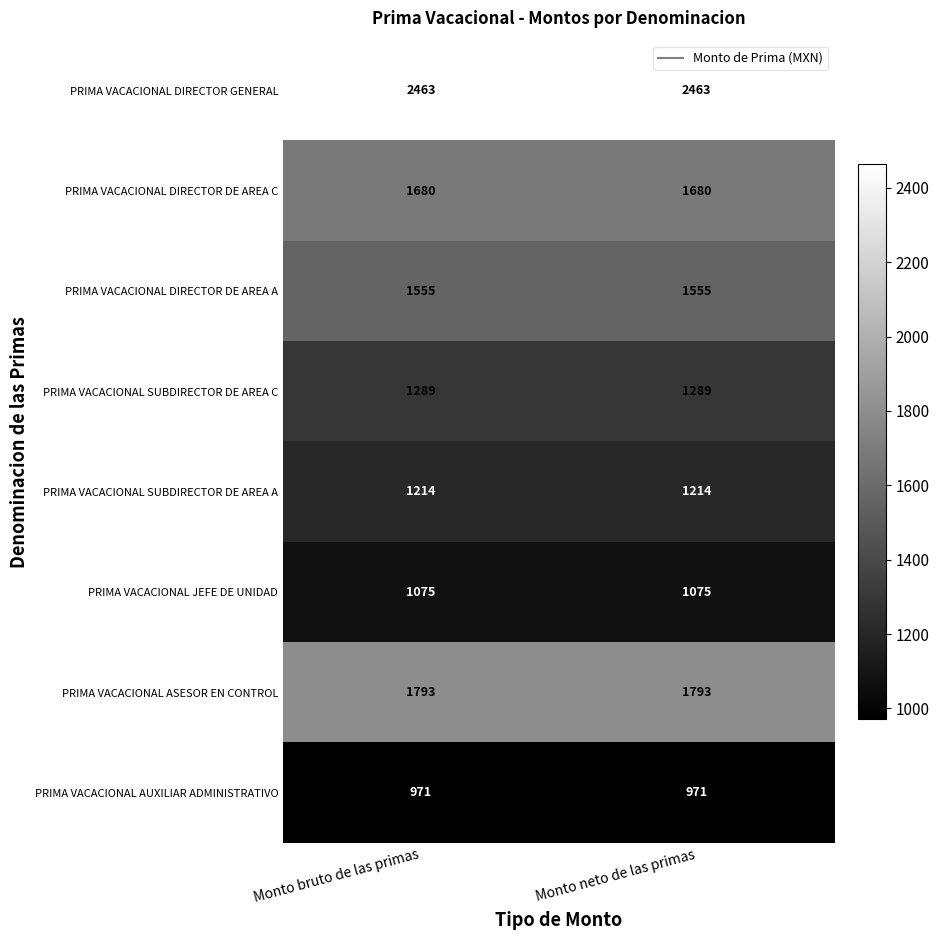

Reading left to right, transcribe all the data shown in this chart.

PRIMA VACACIONAL DIRECTOR GENERAL: 2463	2463
PRIMA VACACIONAL DIRECTOR DE AREA C: 1680	1680
PRIMA VACACIONAL DIRECTOR DE AREA A: 1555	1555
PRIMA VACACIONAL SUBDIRECTOR DE AREA C: 1289	1289
PRIMA VACACIONAL SUBDIRECTOR DE AREA A: 1214	1214
PRIMA VACACIONAL JEFE DE UNIDAD: 1075	1075
PRIMA VACACIONAL ASESOR EN CONTROL: 1793	1793
PRIMA VACACIONAL AUXILIAR ADMINISTRATIVO: 971	971